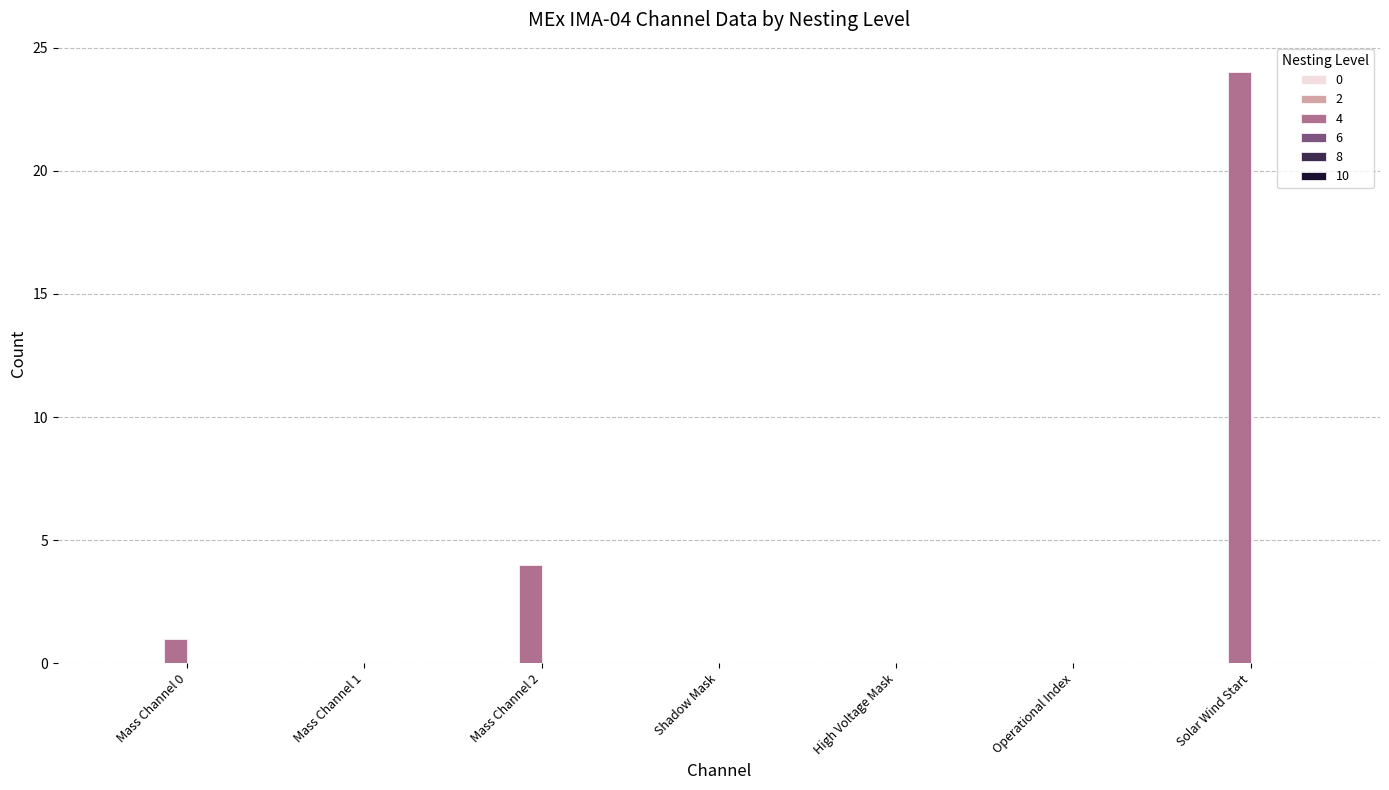

Is it true that the value at Mass Channel 1 is -11?

False